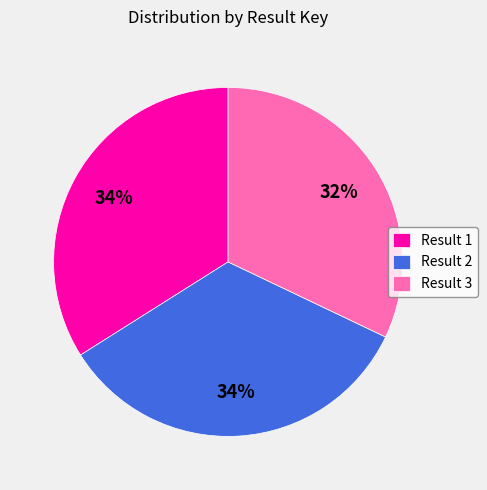

Between Result 3 and Result 2, which is larger?

Result 2